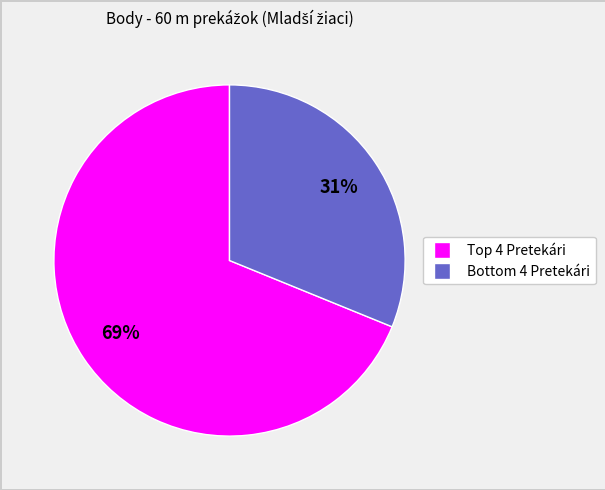

To the nearest percent, what is the difference between the largest and smallest slice percentages?

38%